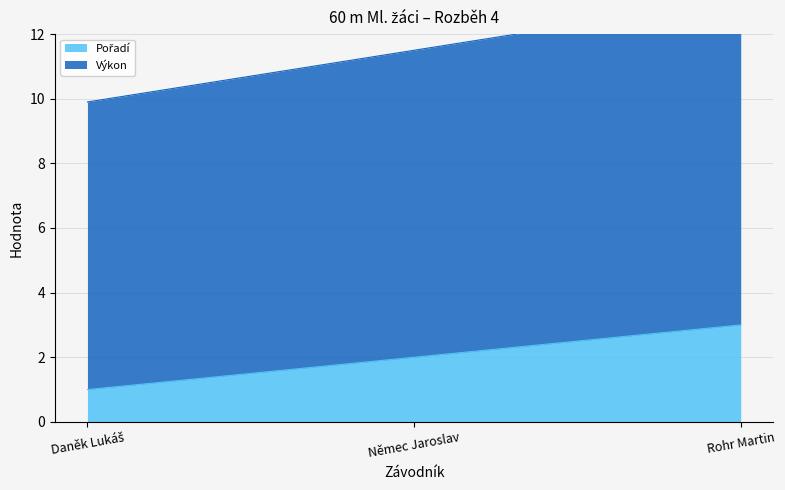

What is the label of the 3rd point from the right?

Daněk Lukáš